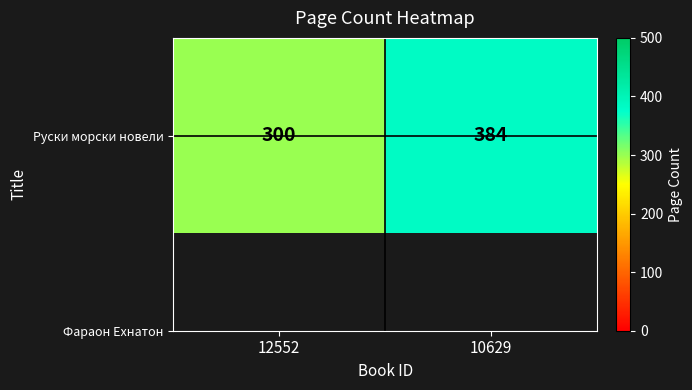

True or false: the data shows 384 at 10629.

True